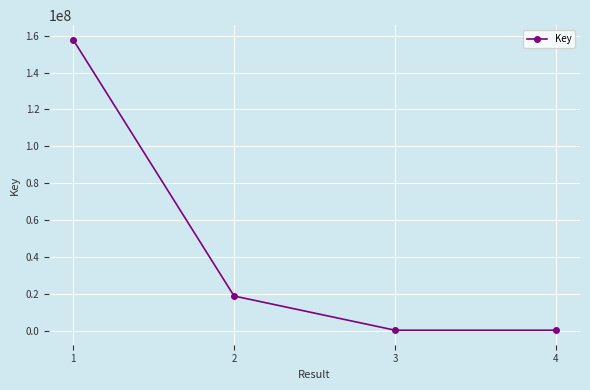

What value does the data have at 2?

18864193